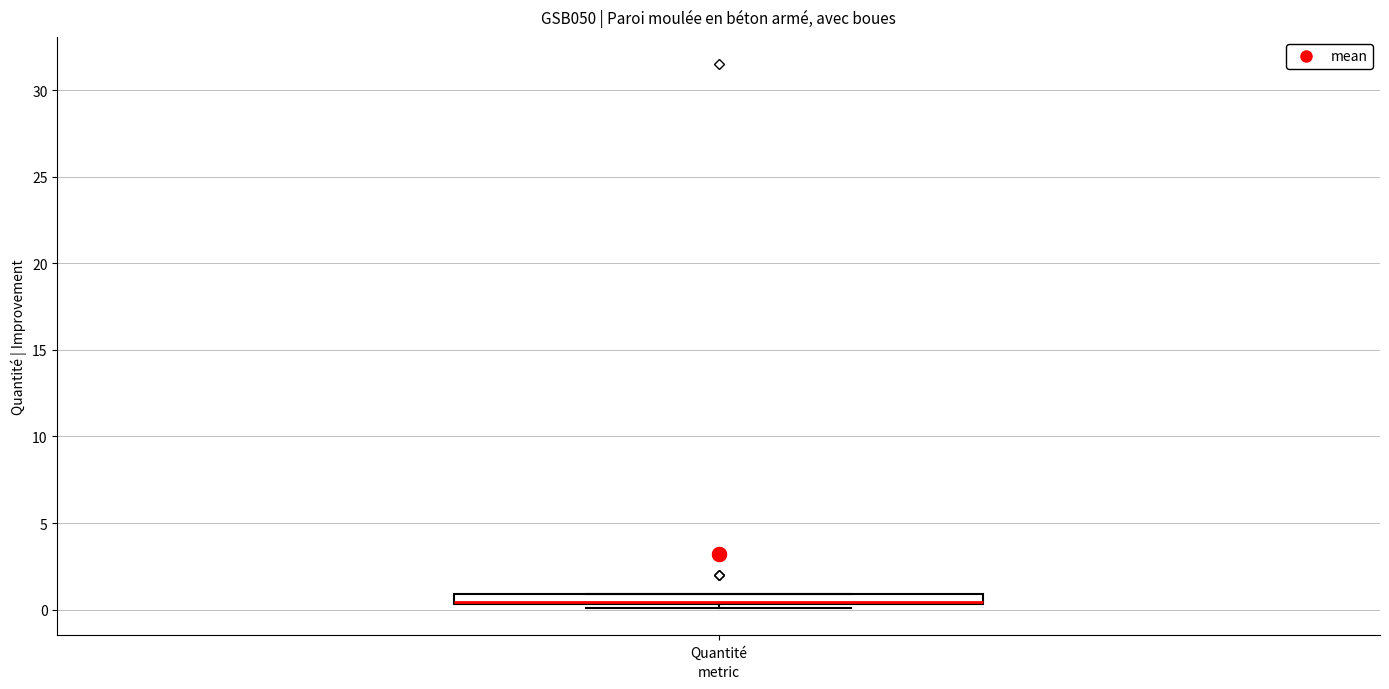

Where is the lower edge of the box for Quantité on the y-axis? The values are not printed on the chart, so give them approximately, as read against the axis.

0.5